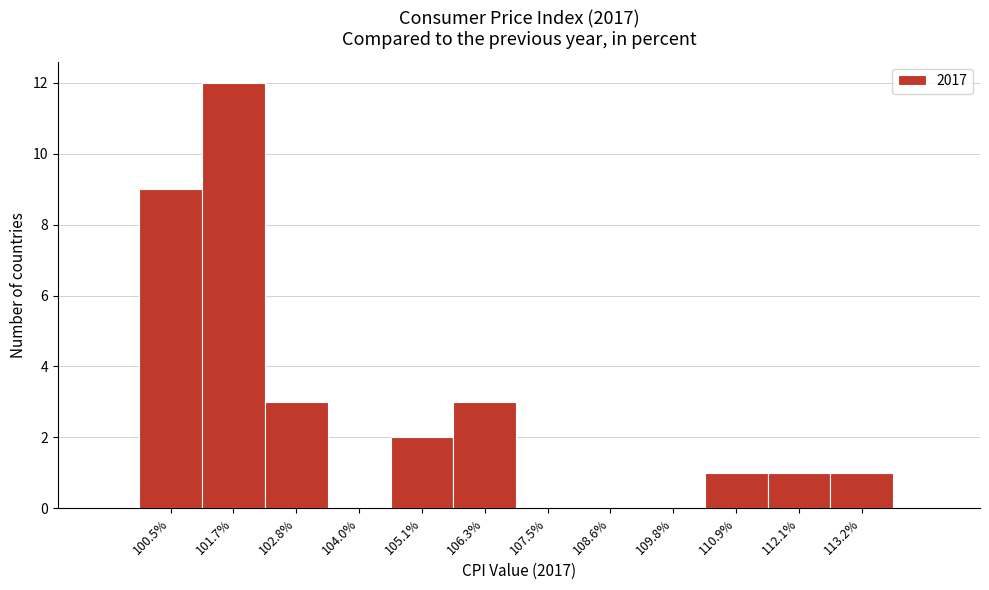

Reading left to right, what are all the values shown in this chart?

100.5%=9	101.7%=12	102.8%=3	104.0%=0	105.1%=2	106.3%=3	107.5%=0	108.6%=0	109.8%=0	110.9%=1	112.1%=1	113.2%=1